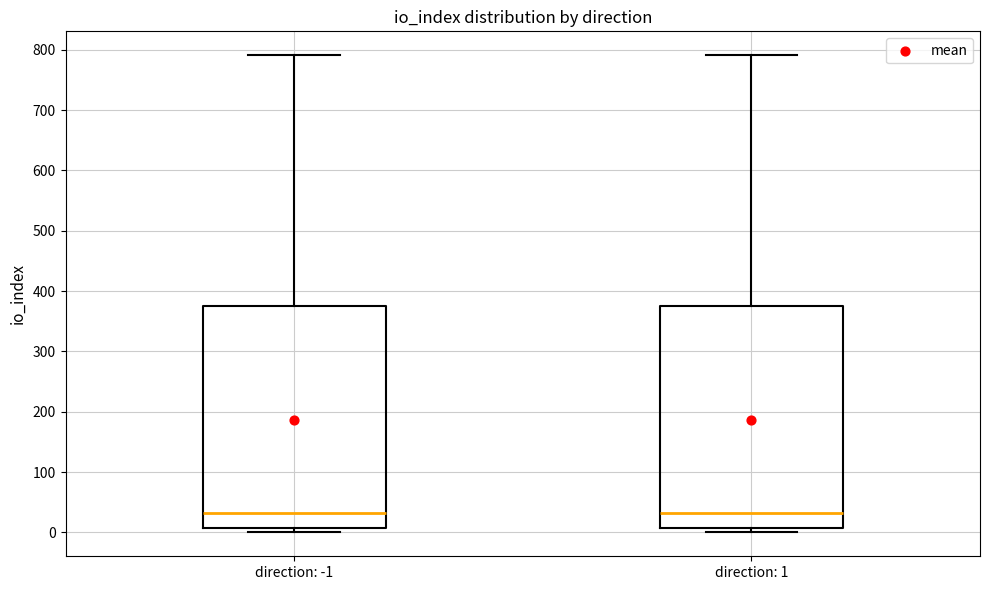

Where does the upper whisker of the box for direction: 1 end on the y-axis? The values are not printed on the chart, so give them approximately, as read against the axis.

790